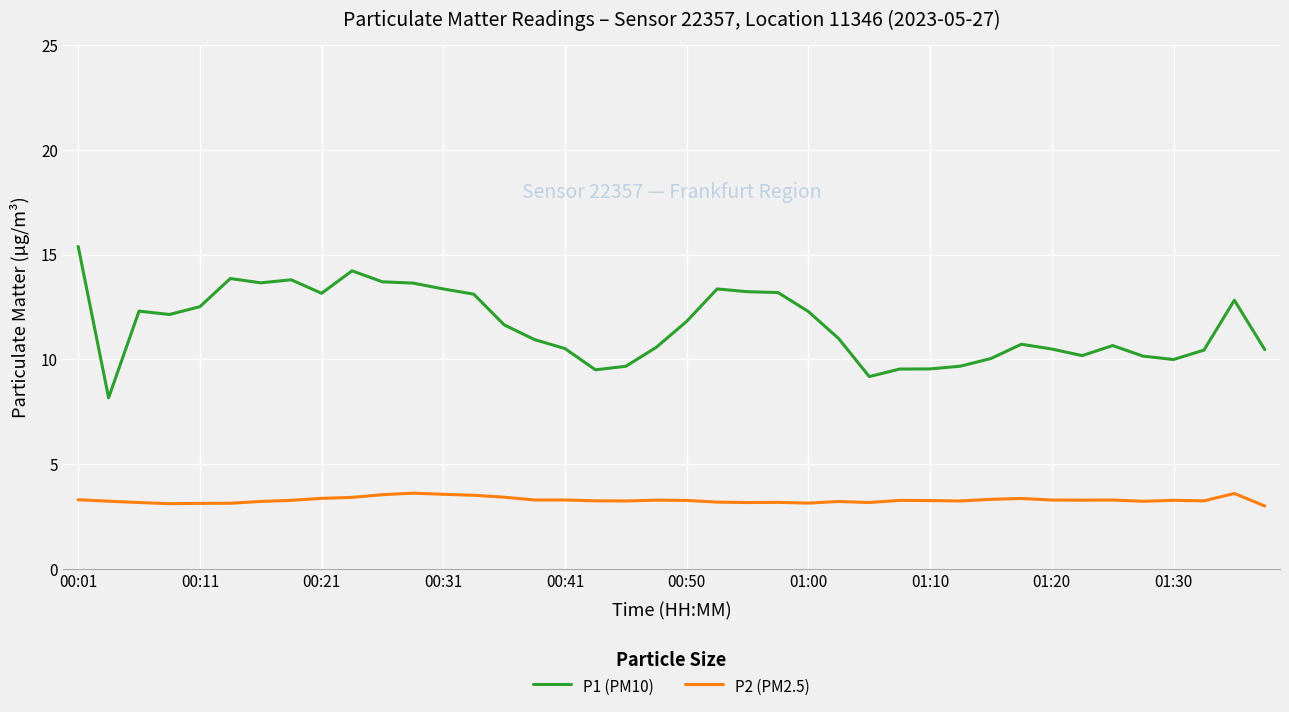

List the series in order of their peak value, lowest first.

P2 (PM2.5), P1 (PM10)